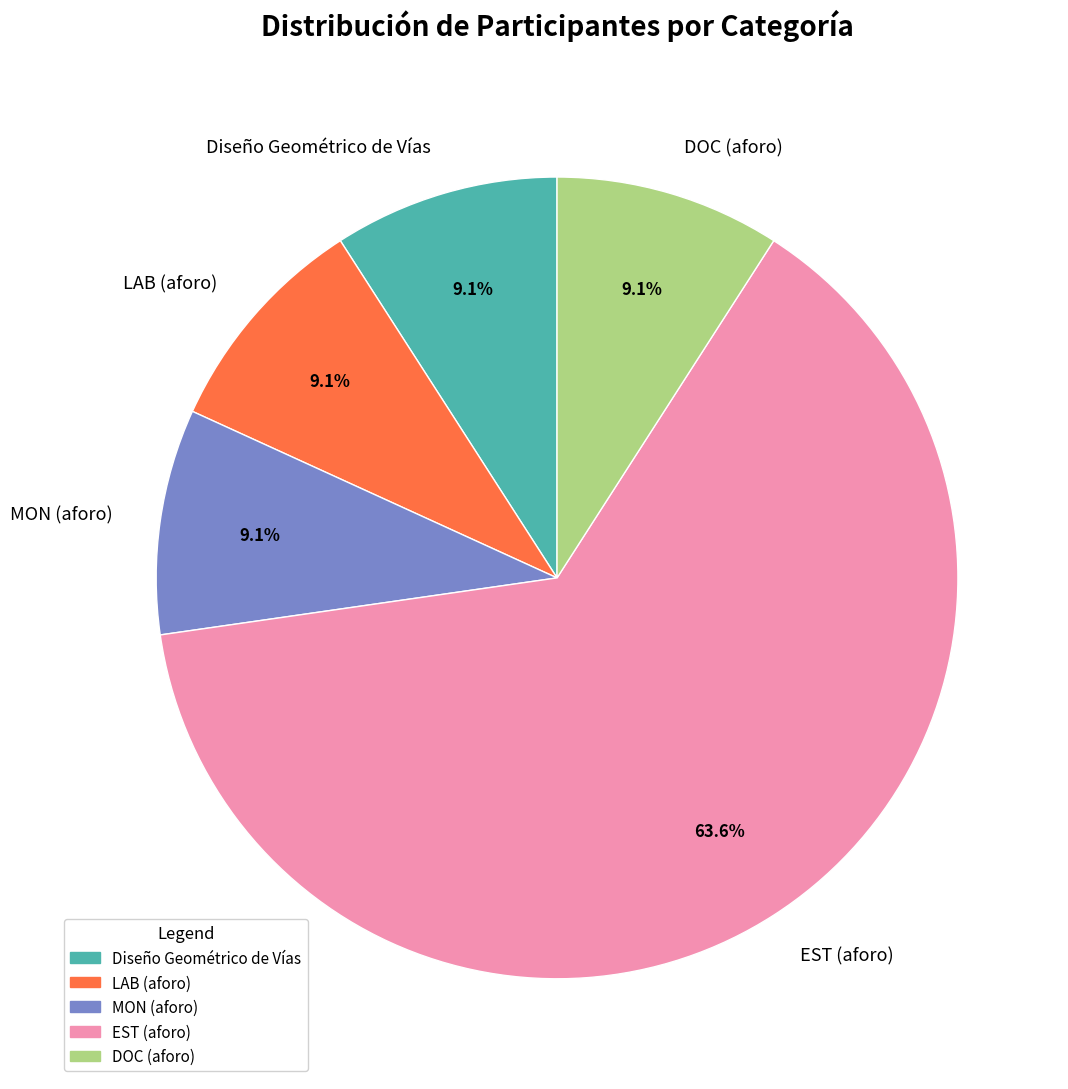

True or false: Diseño Geométrico de Vías accounts for 20% of the total.

False